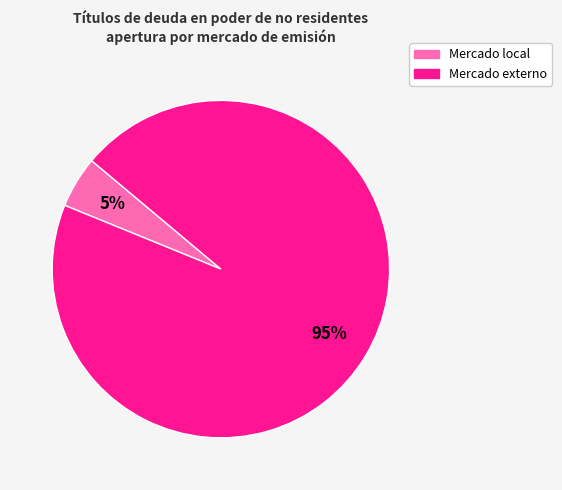

Is there any slice that represents more than half of the pie?

Yes